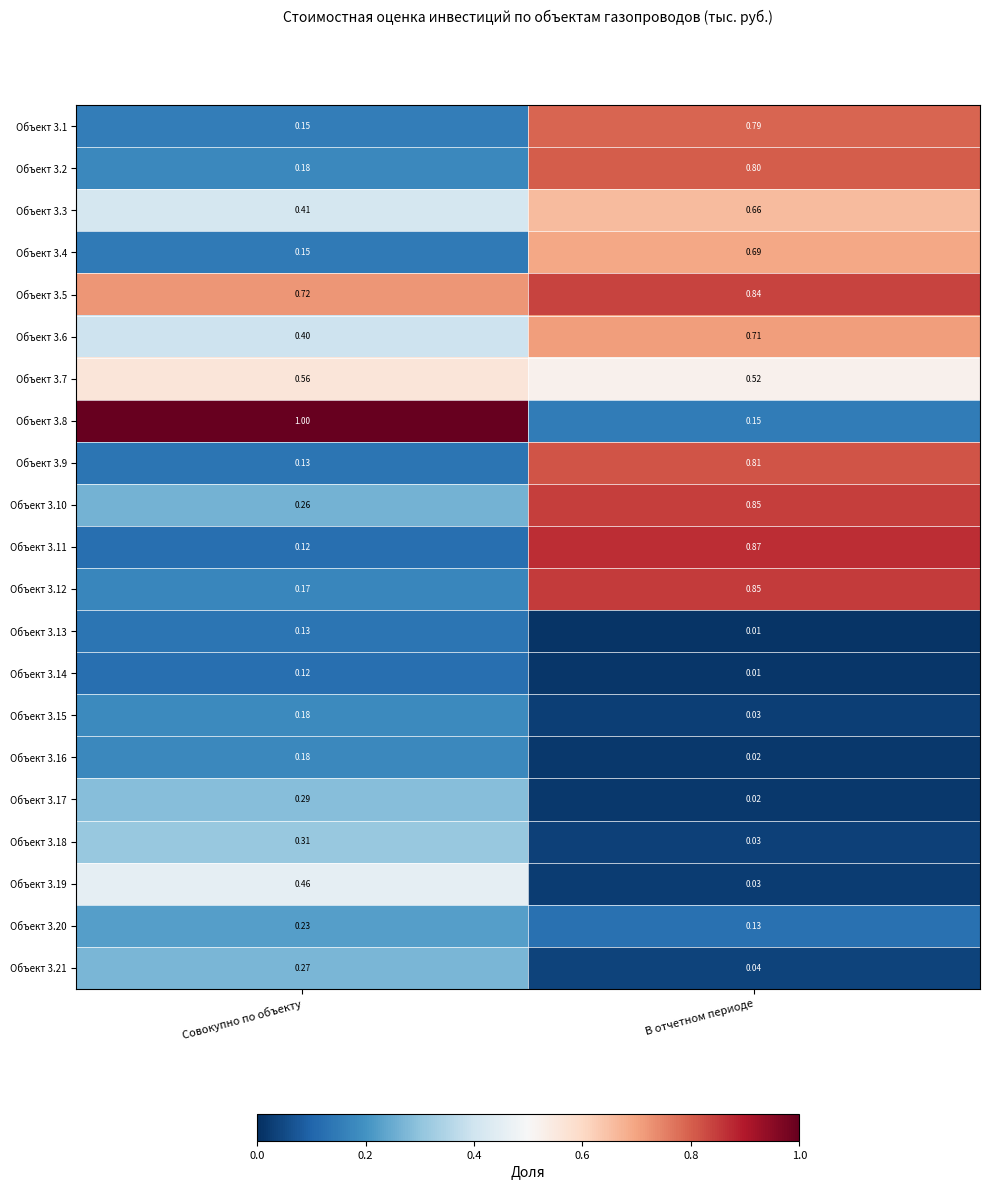

At which label is Объект 3.13 closest to 0?

В отчетном периоде